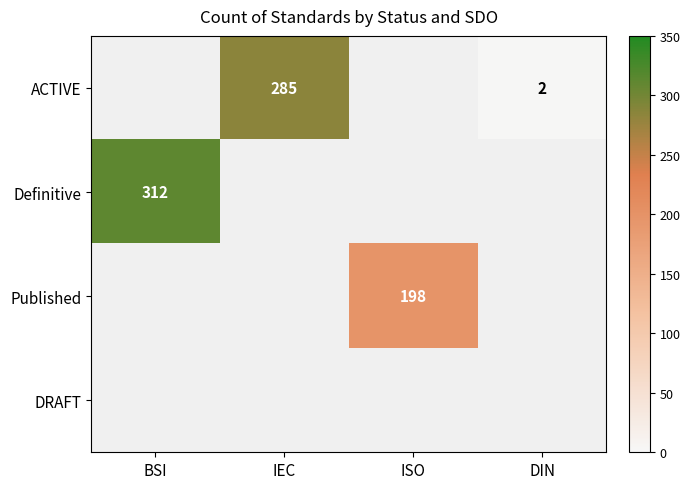

The value of Definitive at BSI is 66. True or false?

False